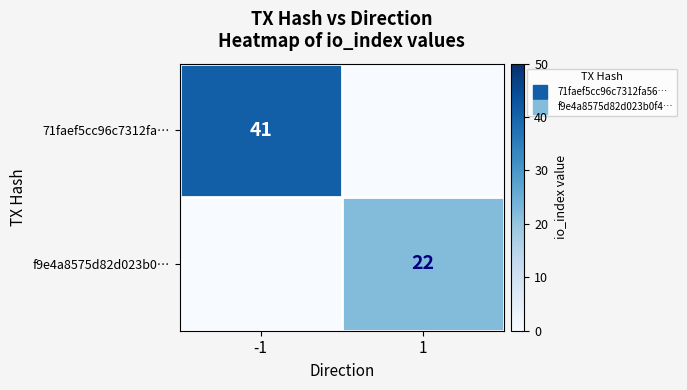

What is the average value of the 71faef5cc96c7312fa… series?

20